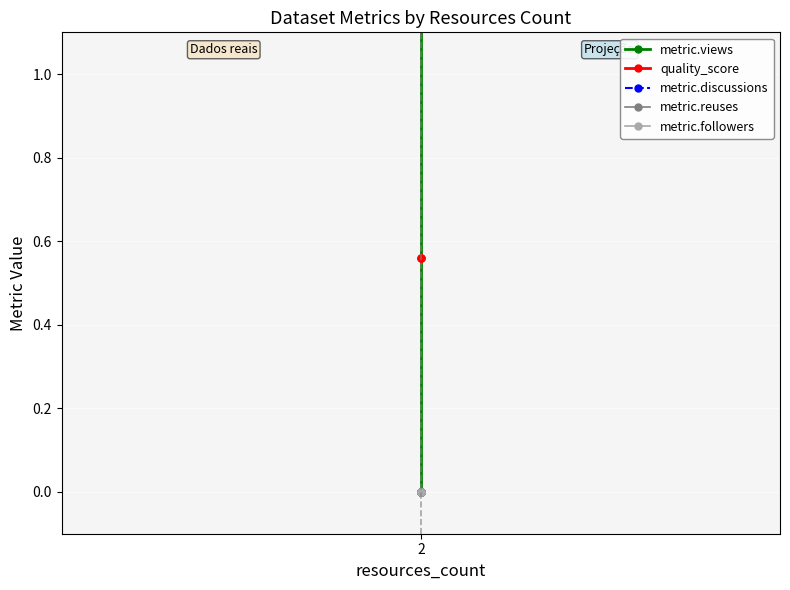

Is the value of metric.discussions at 2 greater than the value of metric.followers at 2?

No